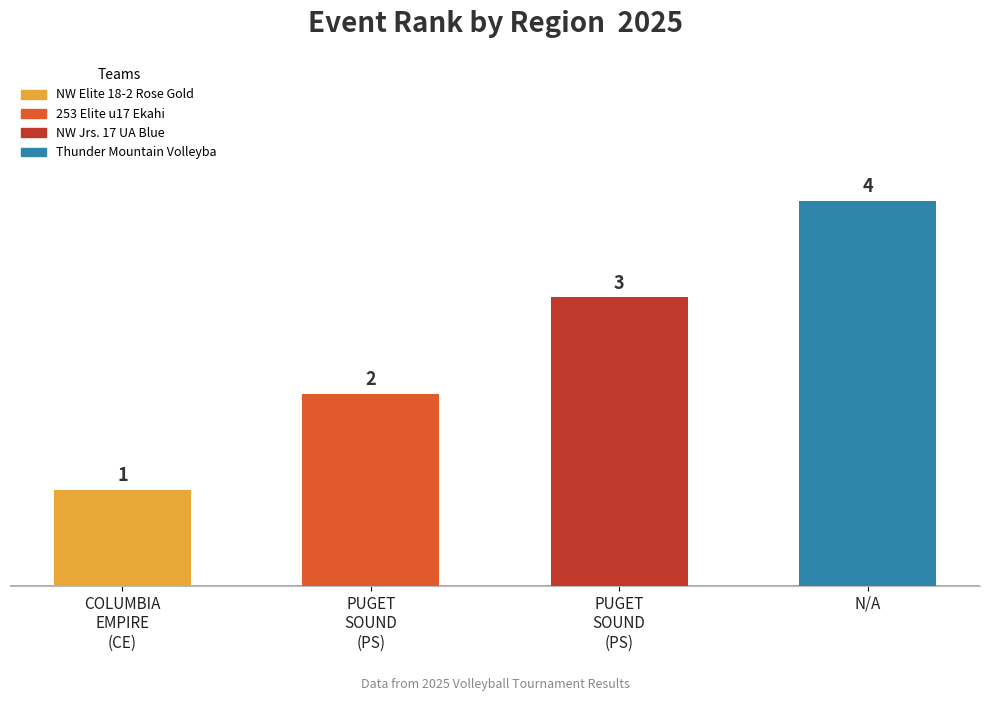

The value at N/A is 7. True or false?

False